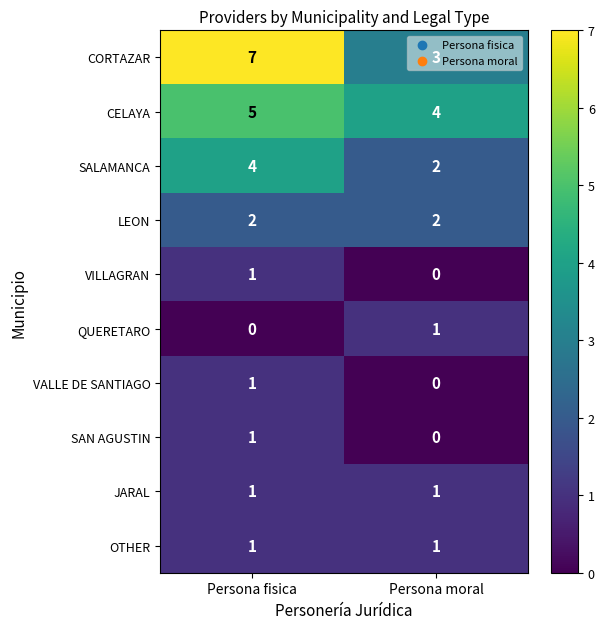

At which label does CELAYA reach its peak?

Persona fisica